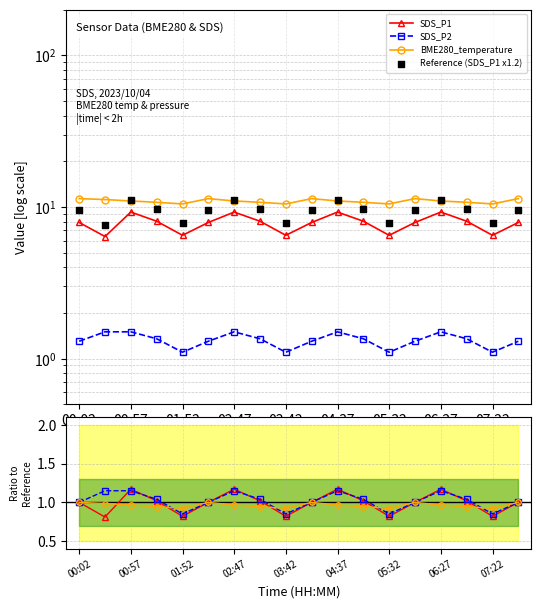

Which series has the largest Y range (max minus min)?

SDS_P1